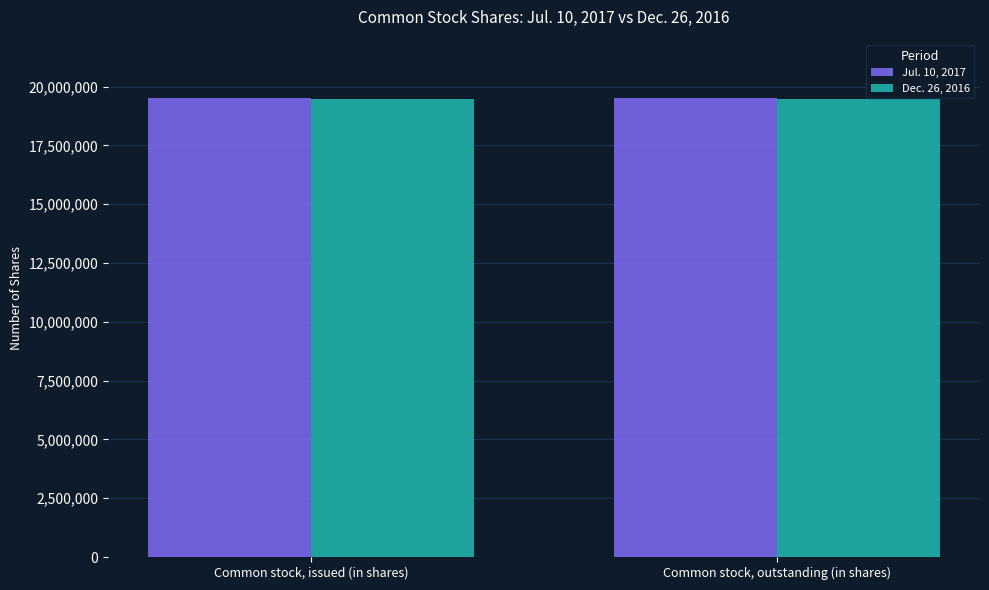

What is the smallest value displayed?

19460467